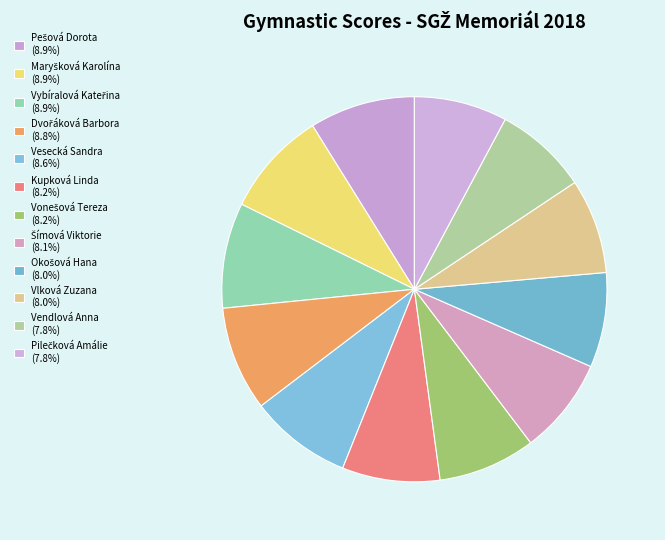

Combined, what portion of the pie is Vesecká Sandra and Dvořáková Barbora?

17.4%